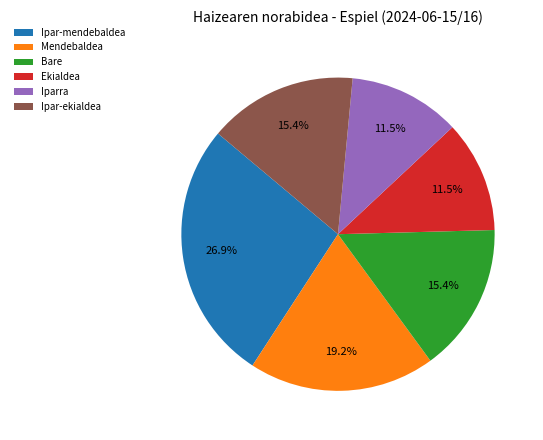

Is it true that Ekialdea is 22% of the pie?

False